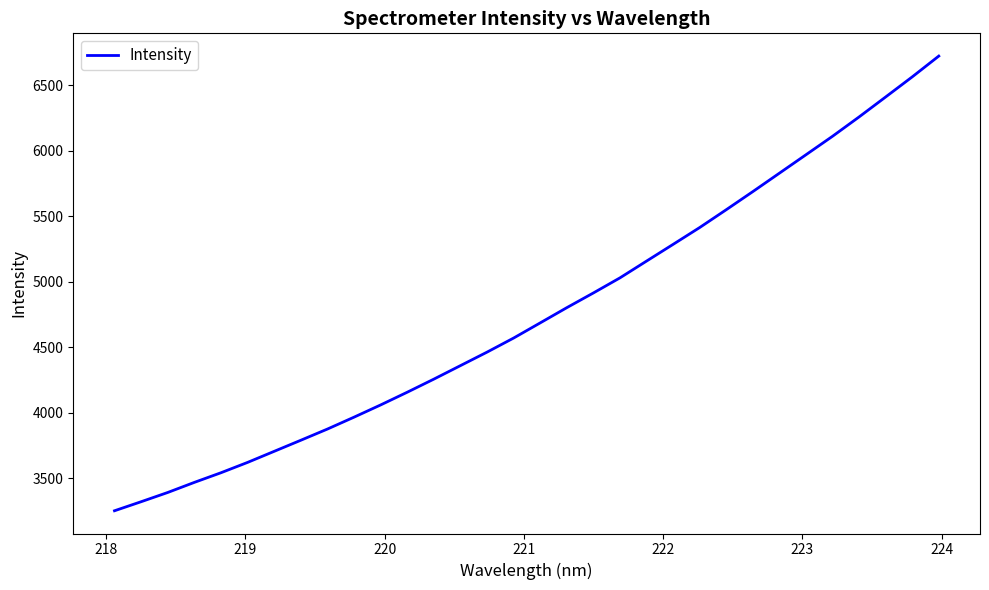

What is the sum of all values?

152213.9